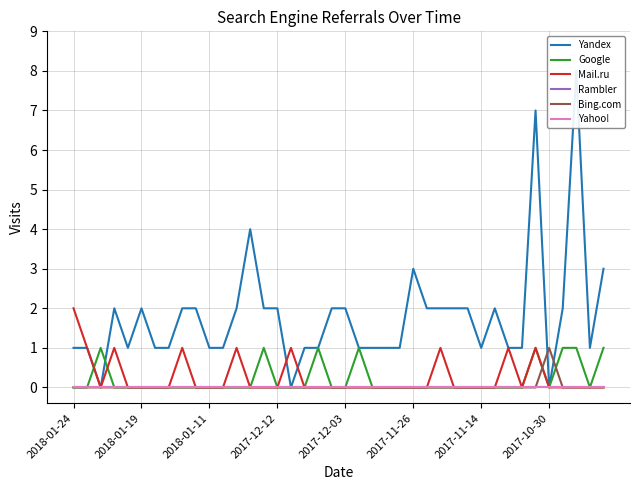

Where does the Yandex series first go above 2?

13